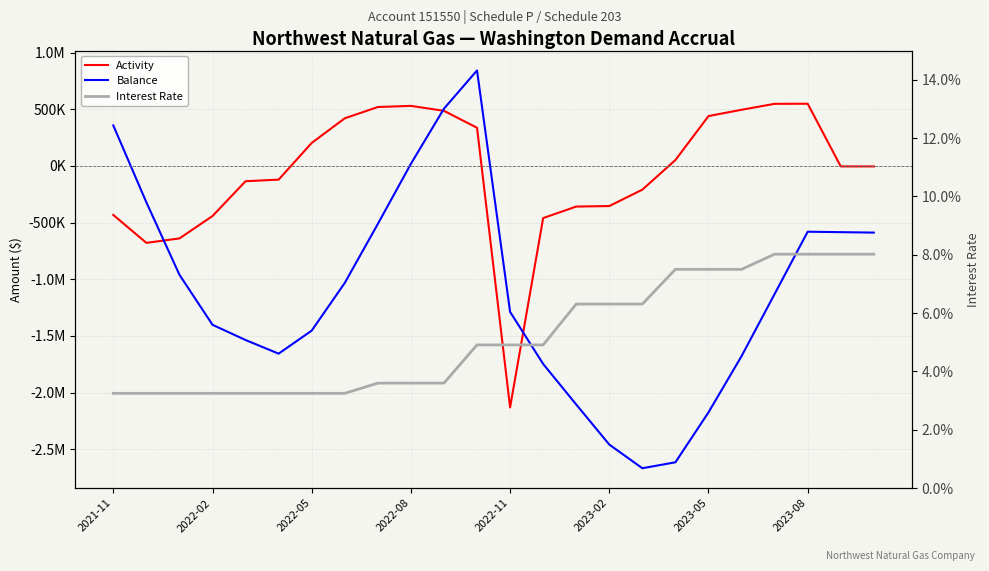

After their last crossing, which series has the higher values: Activity or Interest Rate?

Interest Rate